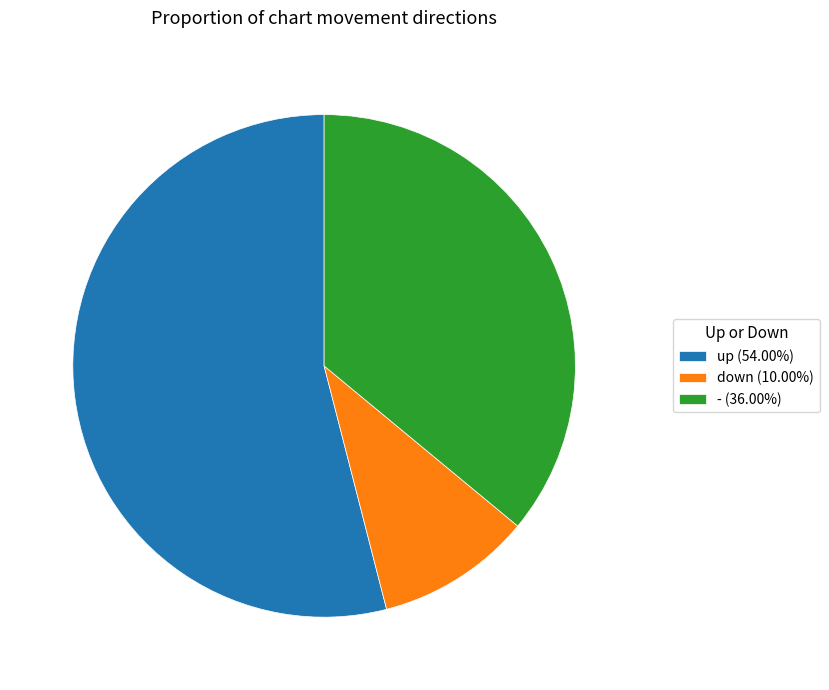

Which slice represents more than half of the pie?

up